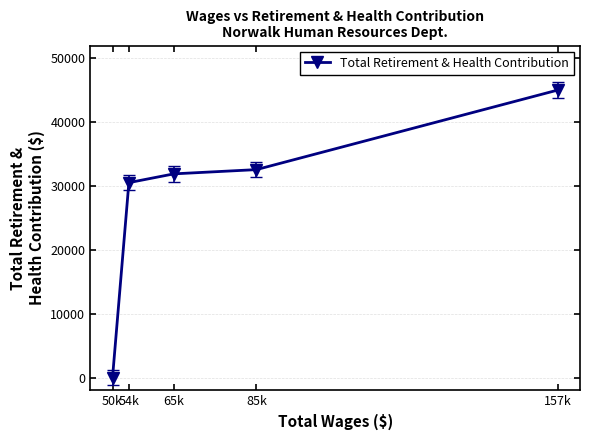

What is the difference between the maximum and second lowest values?

14497